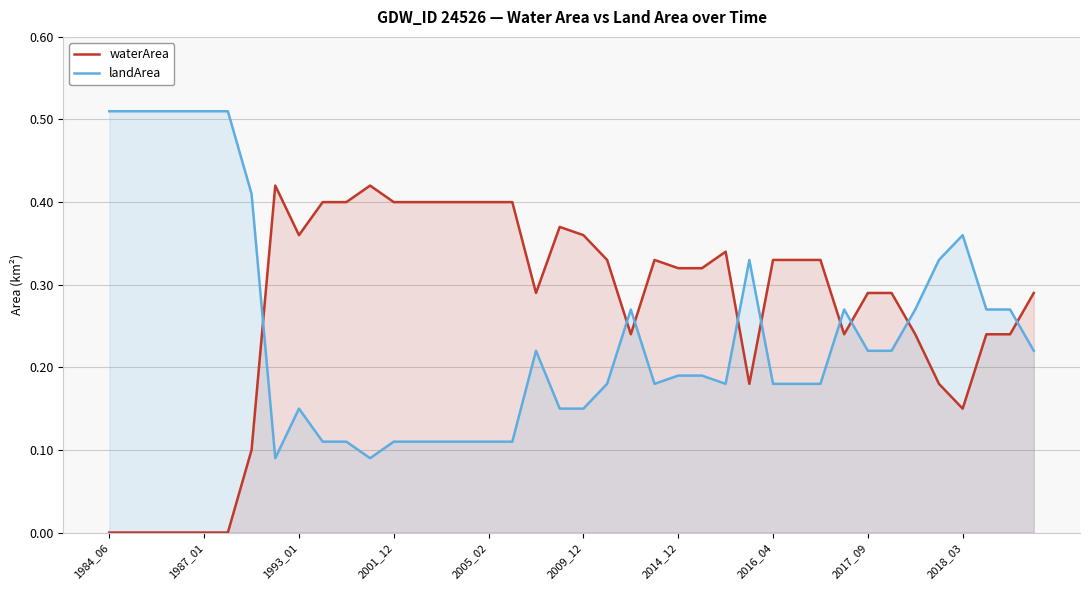

What are all the series names shown in the legend?

waterArea, landArea